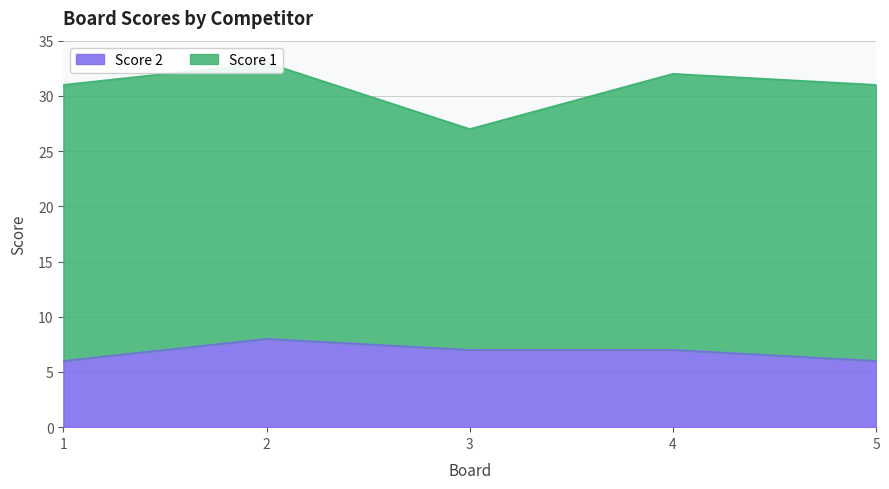

Count the values in the range 6 to 7.

4